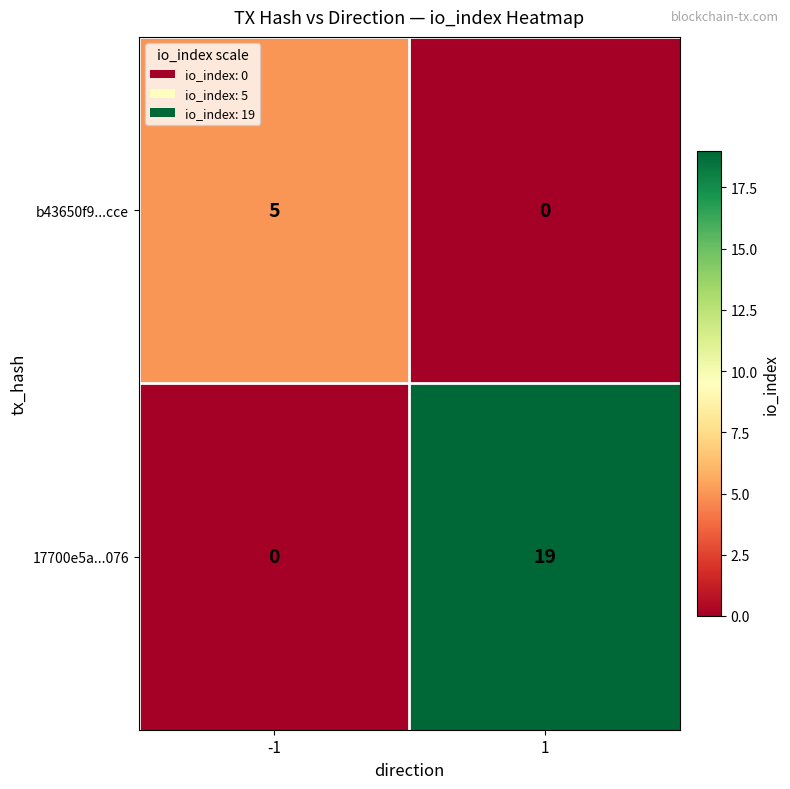

What is the sum of the b43650f9...cce values at 1 and -1?

5